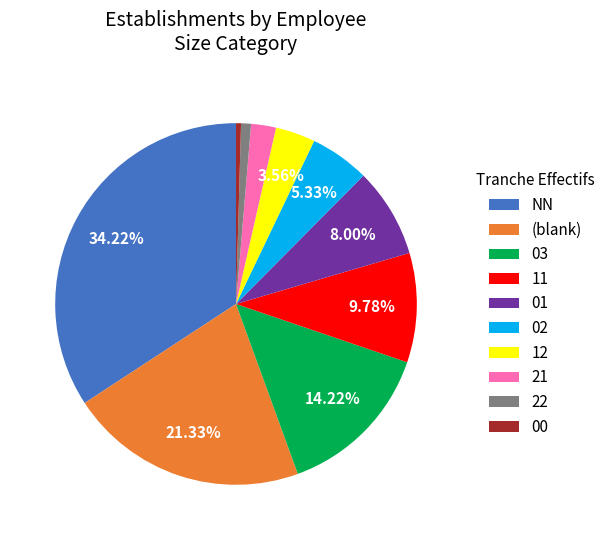

Does any single category account for the majority?

No